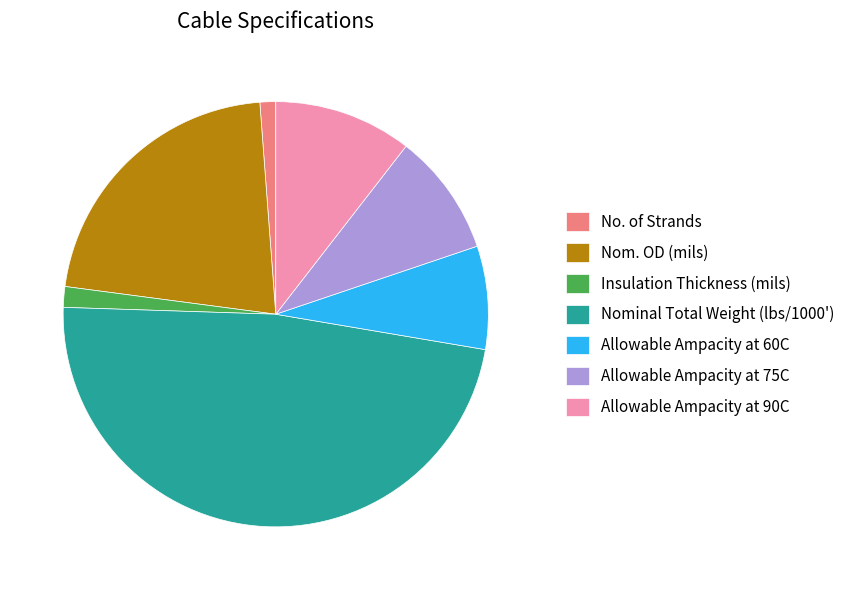

Is No. of Strands the majority of the pie?

No